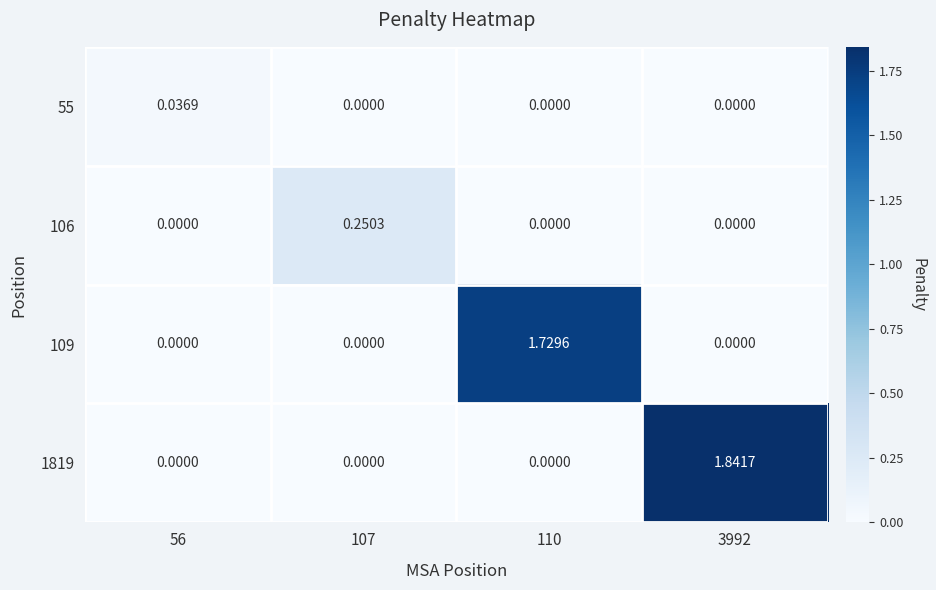

Is the value of 109 at 110 greater than the value of 1819 at 107?

Yes